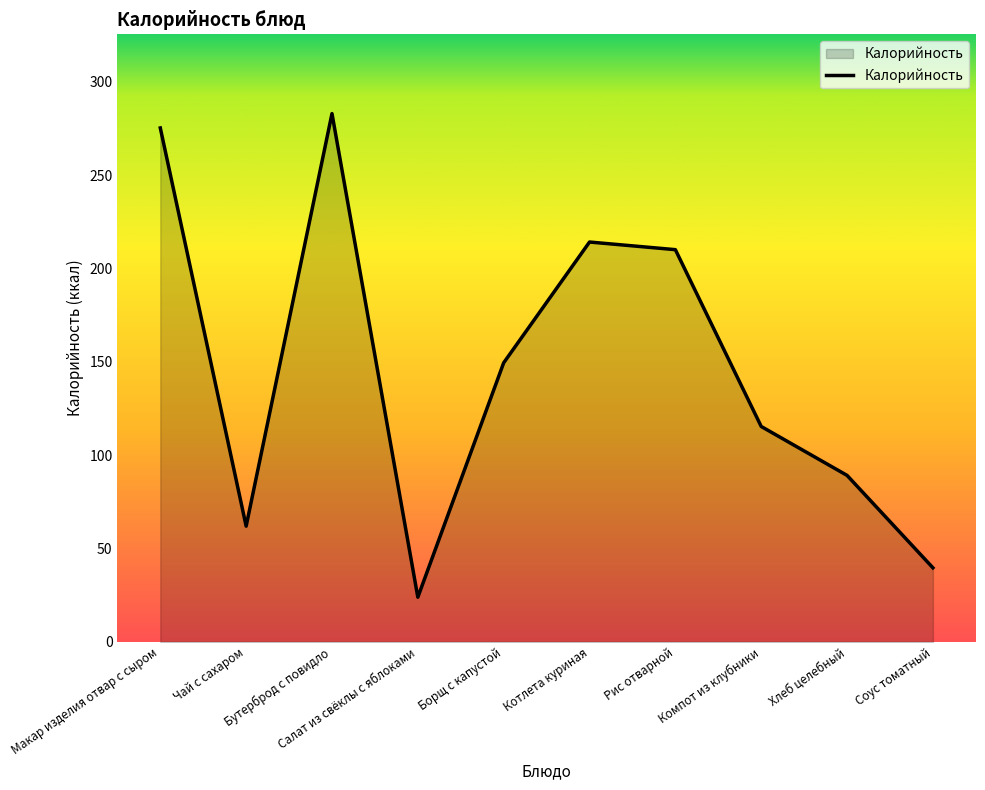

Where is the first local maximum?

Бутерброд с повидло